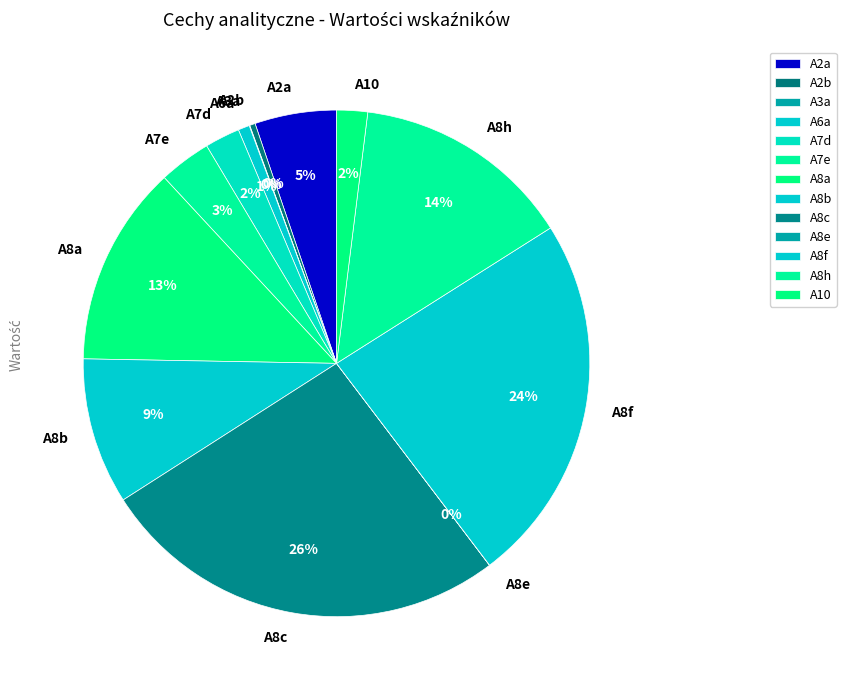

Between A8h and A2b, which is larger?

A8h